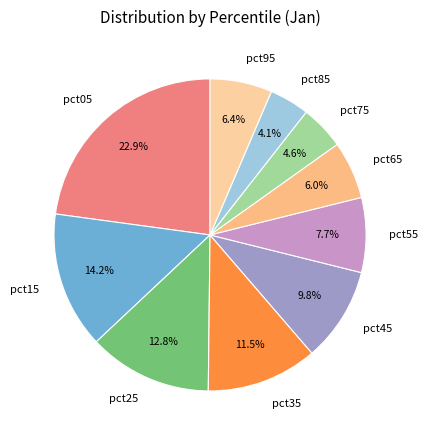

What is the largest slice in the pie chart?

pct05